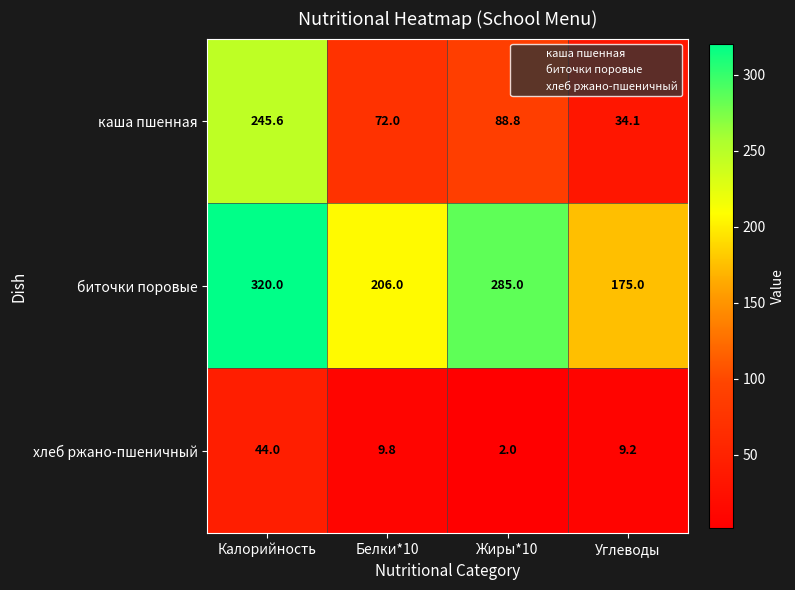

What is the difference between the maximum and second lowest values in the каша пшенная series?

173.6